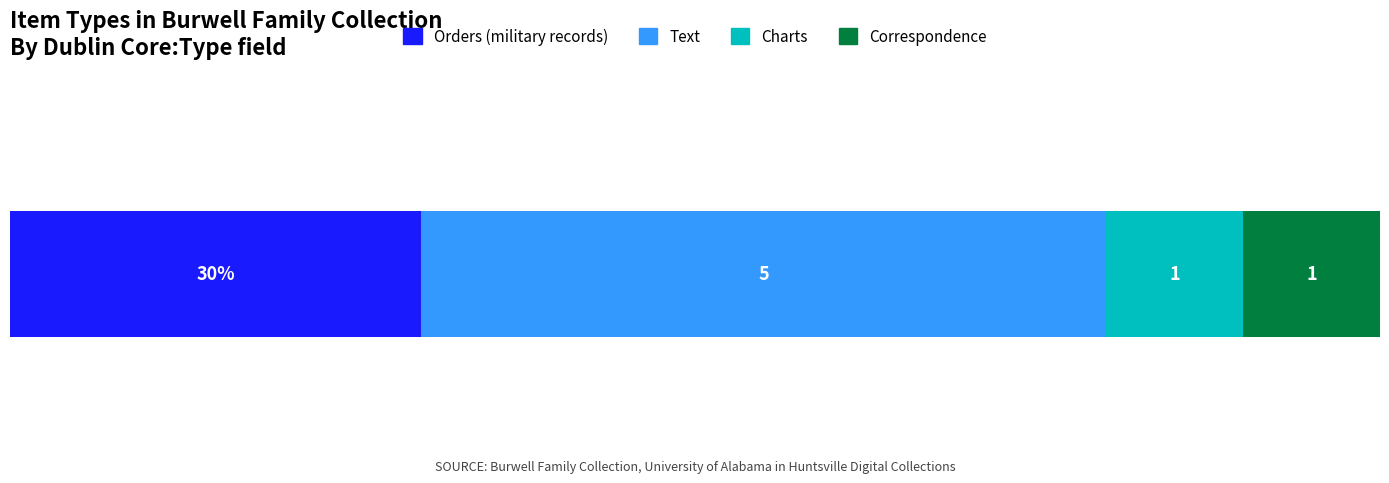

What are all the series names shown in the legend?

Orders (military records), Text, Charts, Correspondence